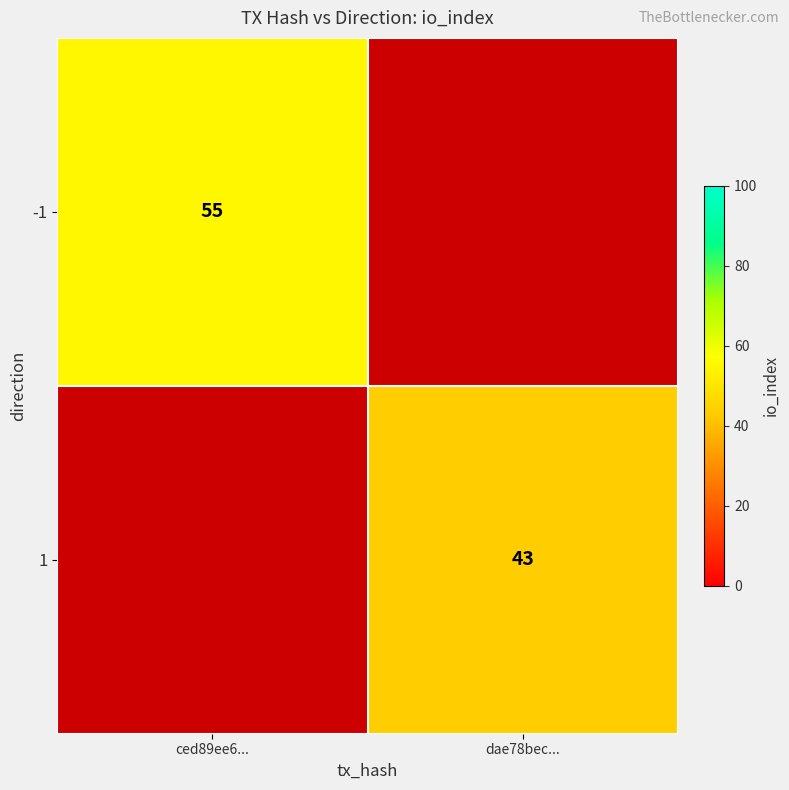

The -1 series shows 83 at ced89ee6.... True or false?

False